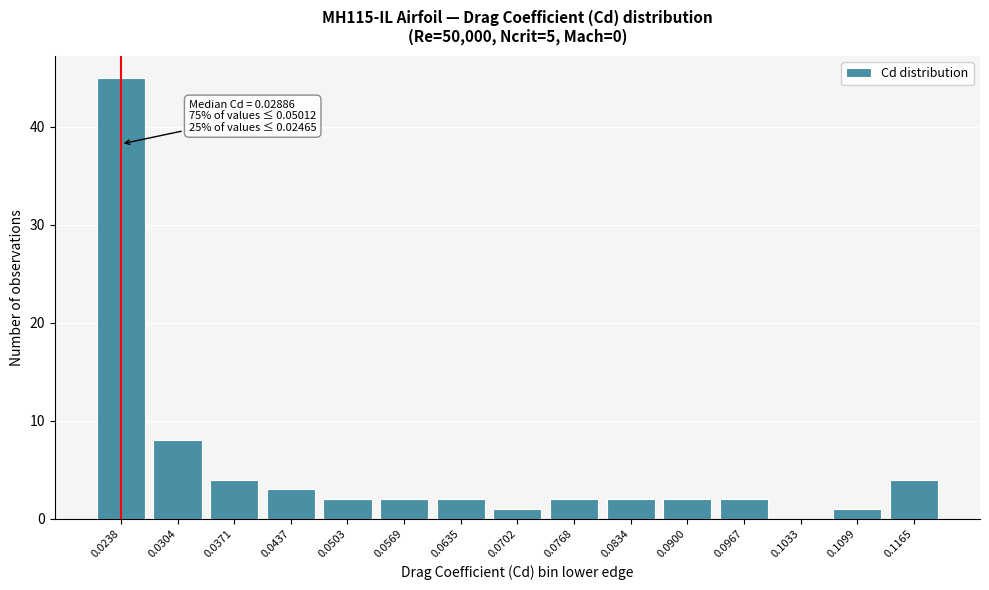

Reading left to right, extract all data points from this chart.

0.0238=45	0.0304=8	0.0371=4	0.0437=3	0.0503=2	0.0569=2	0.0635=2	0.0702=1	0.0768=2	0.0834=2	0.0900=2	0.0967=2	0.1033=0	0.1099=1	0.1165=4